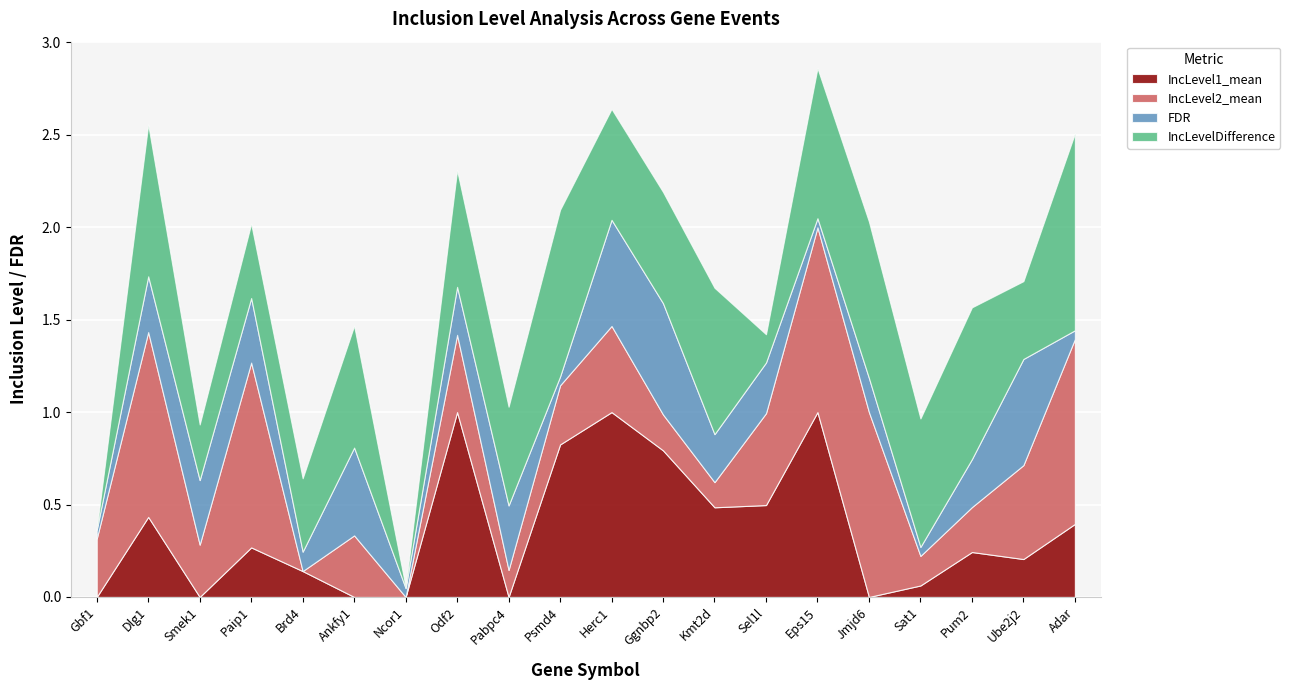

How many times do IncLevel2_mean and FDR cross each other?

10